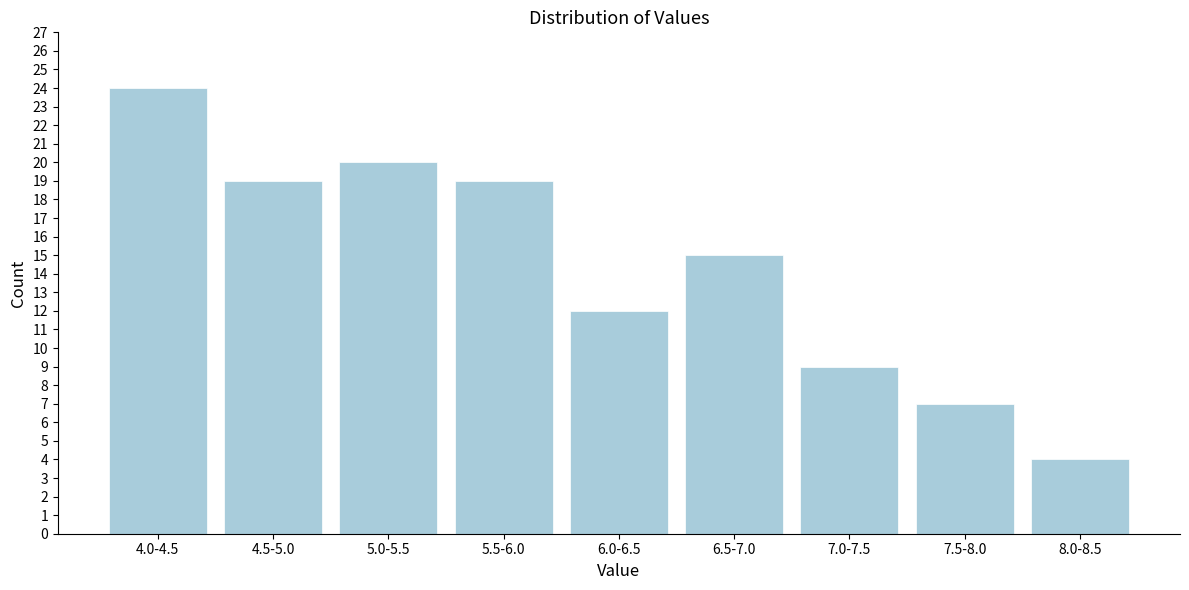

Reading left to right, list all the values displayed in this chart.

24	19	20	19	12	15	9	7	4